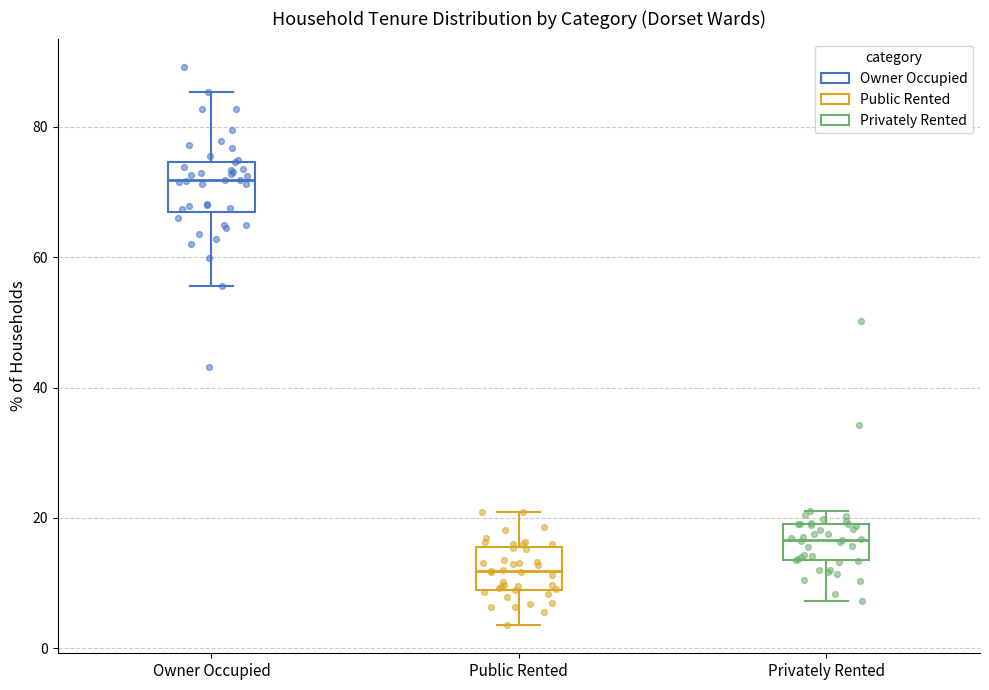

Where is the upper edge of the box for Public Rented on the y-axis? The values are not printed on the chart, so give them approximately, as read against the axis.

16